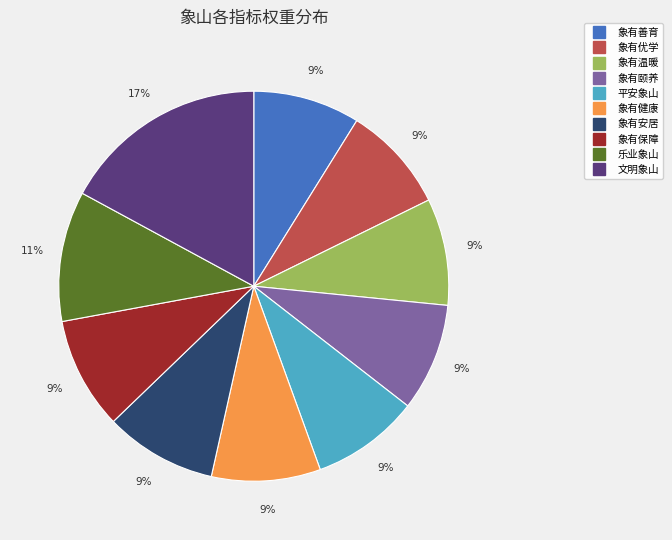

Which has a higher value, 乐业象山 or 象有安居?

乐业象山